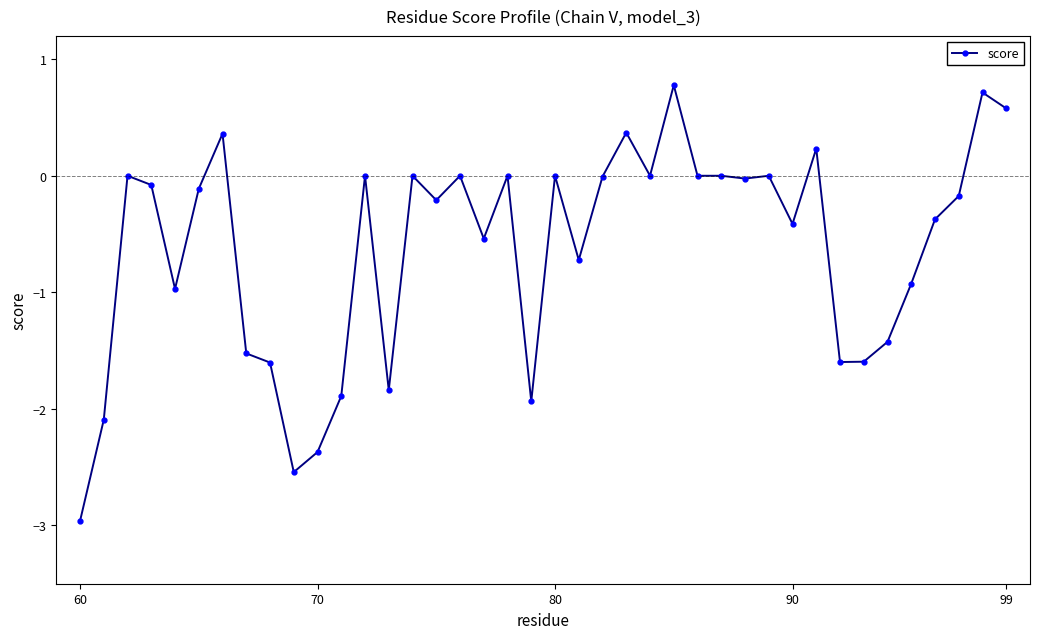

True or false: there are more than 0 points higher than both neighbors.

True